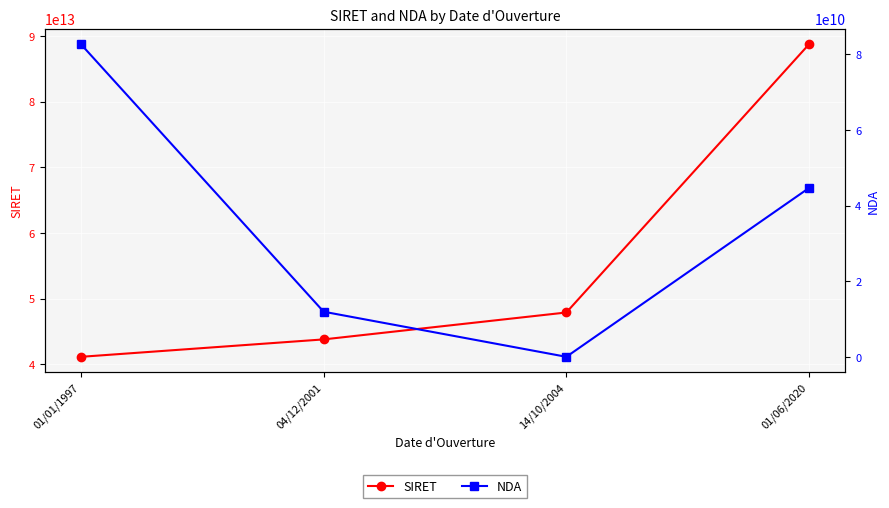

What is the label of the 4th point from the right?

01/01/1997